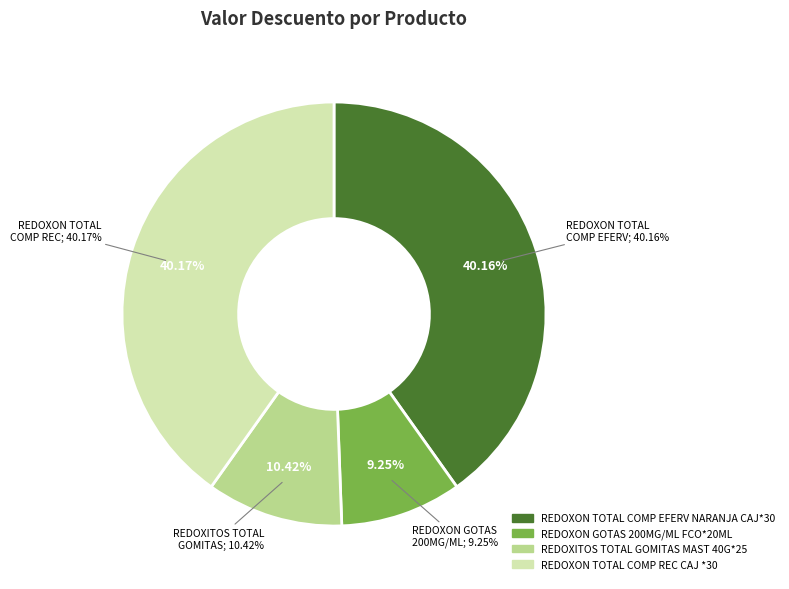

Is the sum of REDOXON GOTAS 200MG/ML FCO*20ML and REDOXON TOTAL COMP EFERV NARANJA CAJ*30 greater than half?

No